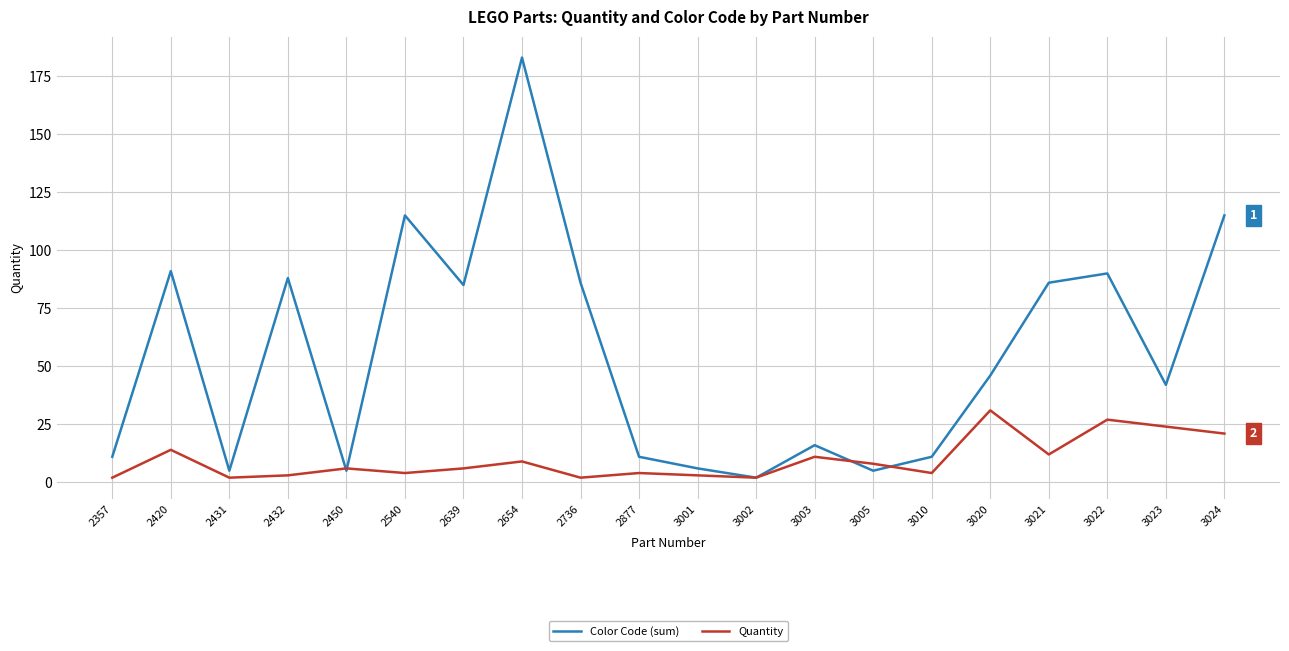

Reading left to right, what are all the values shown in this chart?

Color Code (sum): 11	91	5	88	5	115	85	183	86	11	6	2	16	5	11	46	86	90	42	115
Quantity: 2	14	2	3	6	4	6	9	2	4	3	2	11	8	4	31	12	27	24	21